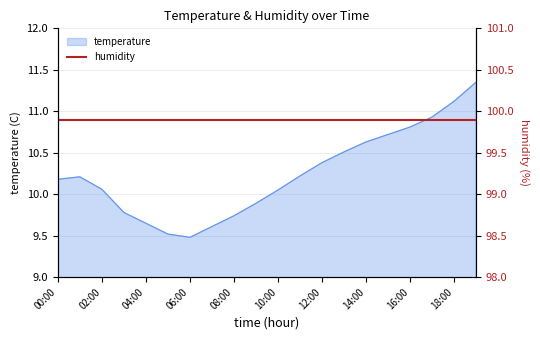

Which category has the highest value across all series?

19:00